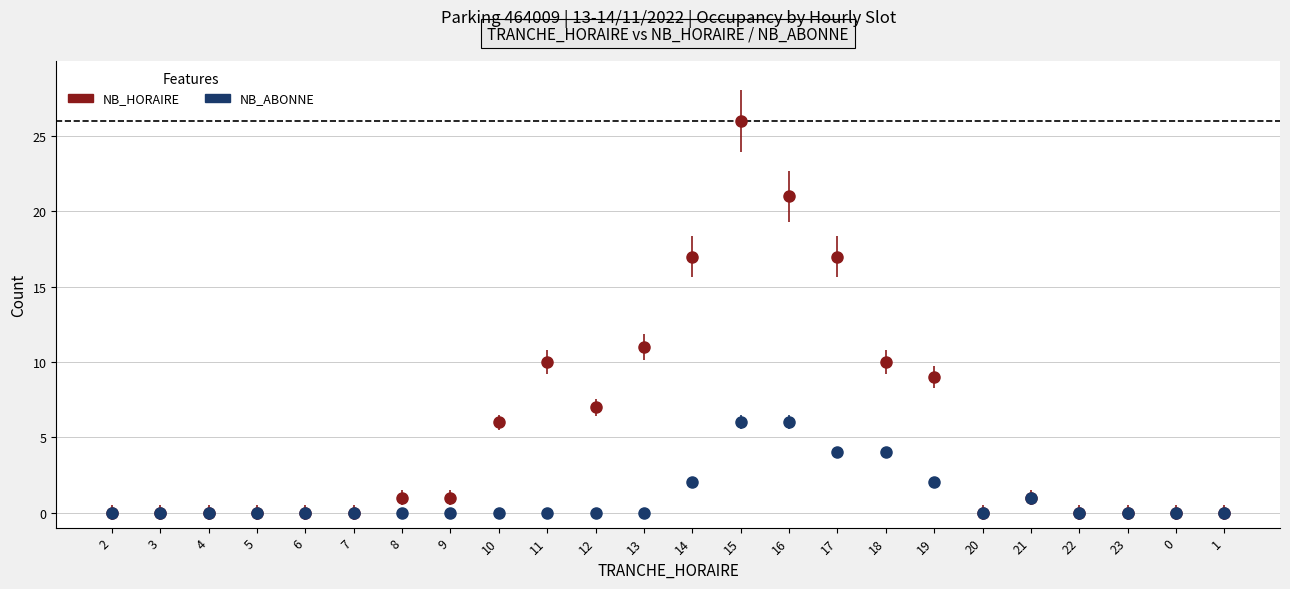

Between 11 and 22, which series saw the biggest shift?

NB_HORAIRE